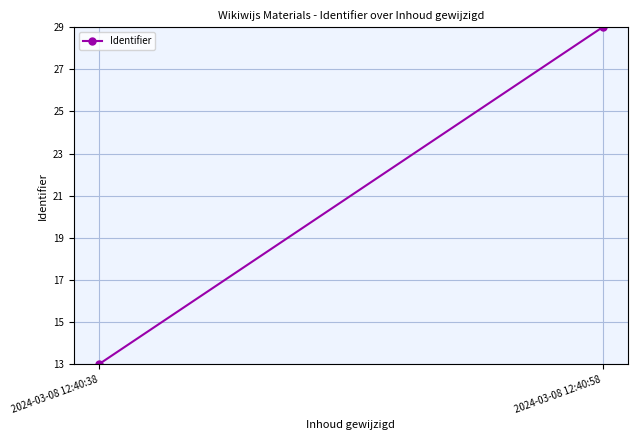

What is the change in value from 2024-03-08 12:40:38 to 2024-03-08 12:40:58?

+16